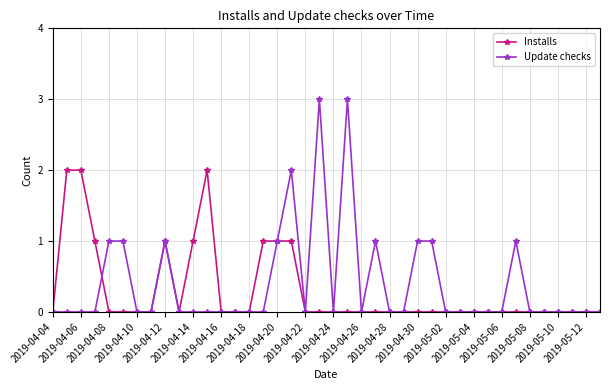

Reading left to right, what are all the values shown in this chart?

Installs: 0	2	2	1	0	0	0	0	1	0	1	2	0	0	0	1	1	1	0	0	0	0	0	0	0	0	0	0	0	0	0	0	0	0	0	0	0	0	0	0
Update checks: 0	0	0	0	1	1	0	0	1	0	0	0	0	0	0	0	1	2	0	3	0	3	0	1	0	0	1	1	0	0	0	0	0	1	0	0	0	0	0	0